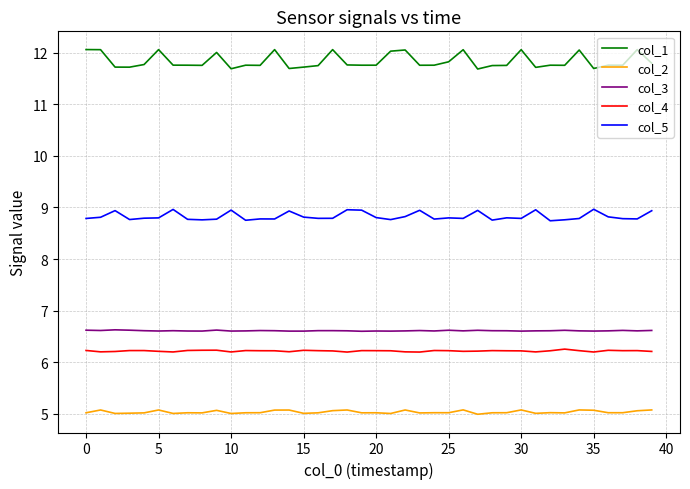

What is the difference between the maximum and minimum values in the col_4 series?

0.1